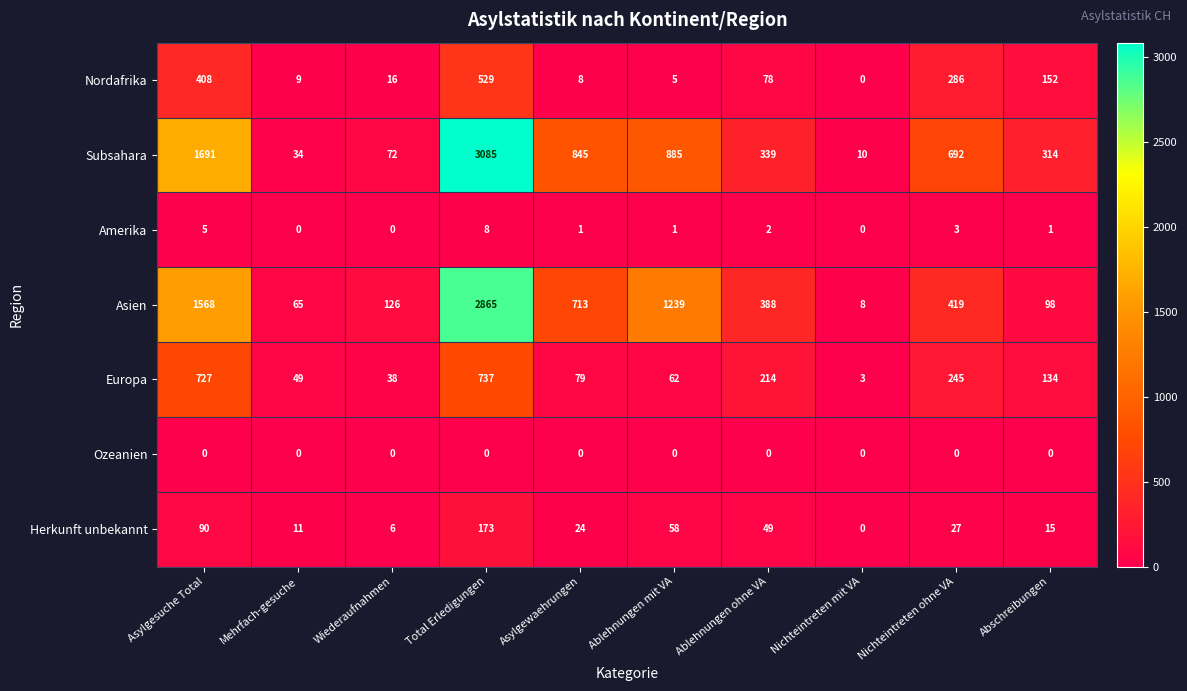

What is the average value of the Subsahara series?

797